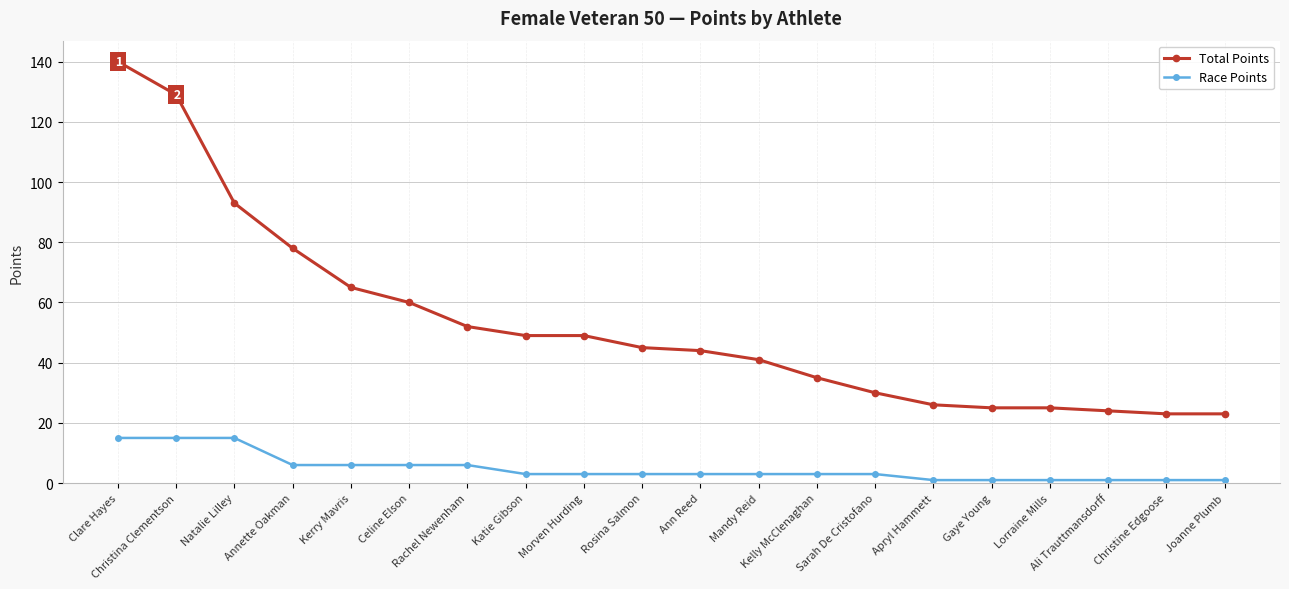

Reading right to left, list all the values displayed in this chart.

Total Points: 23	23	24	25	25	26	30	35	41	44	45	49	49	52	60	65	78	93	129	140
Race Points: 1	1	1	1	1	1	3	3	3	3	3	3	3	6	6	6	6	15	15	15